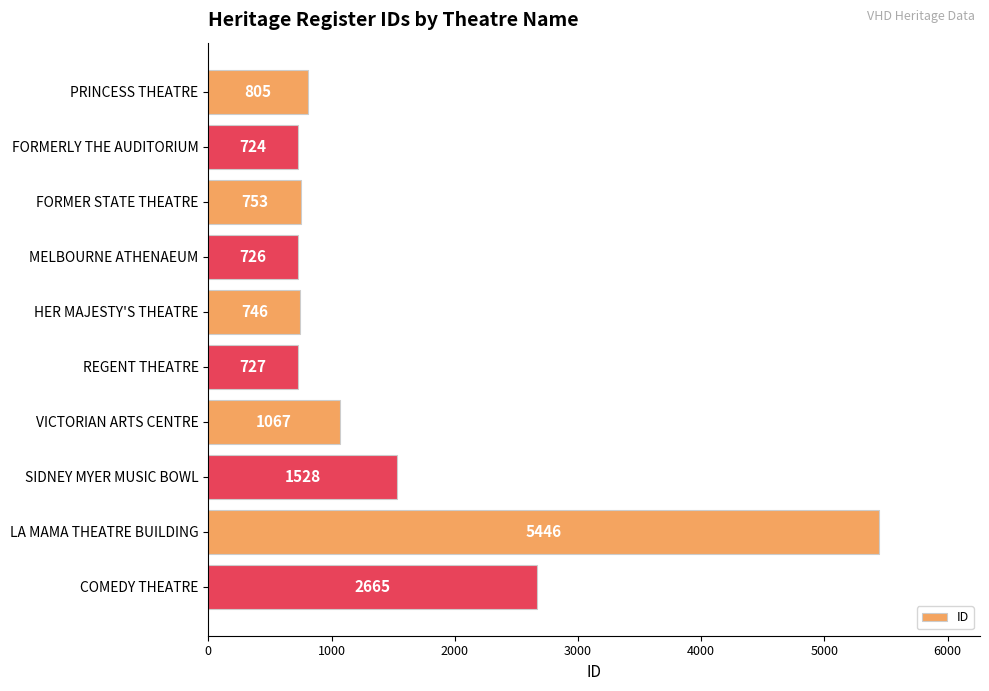

True or false: the data shows 1998 at SIDNEY MYER MUSIC BOWL.

False